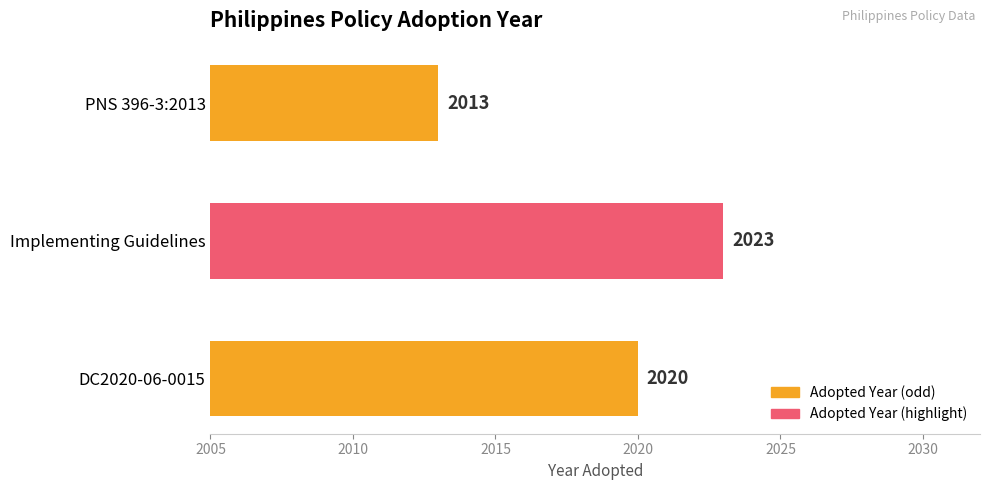

What is the minimum value shown in the chart?

2013